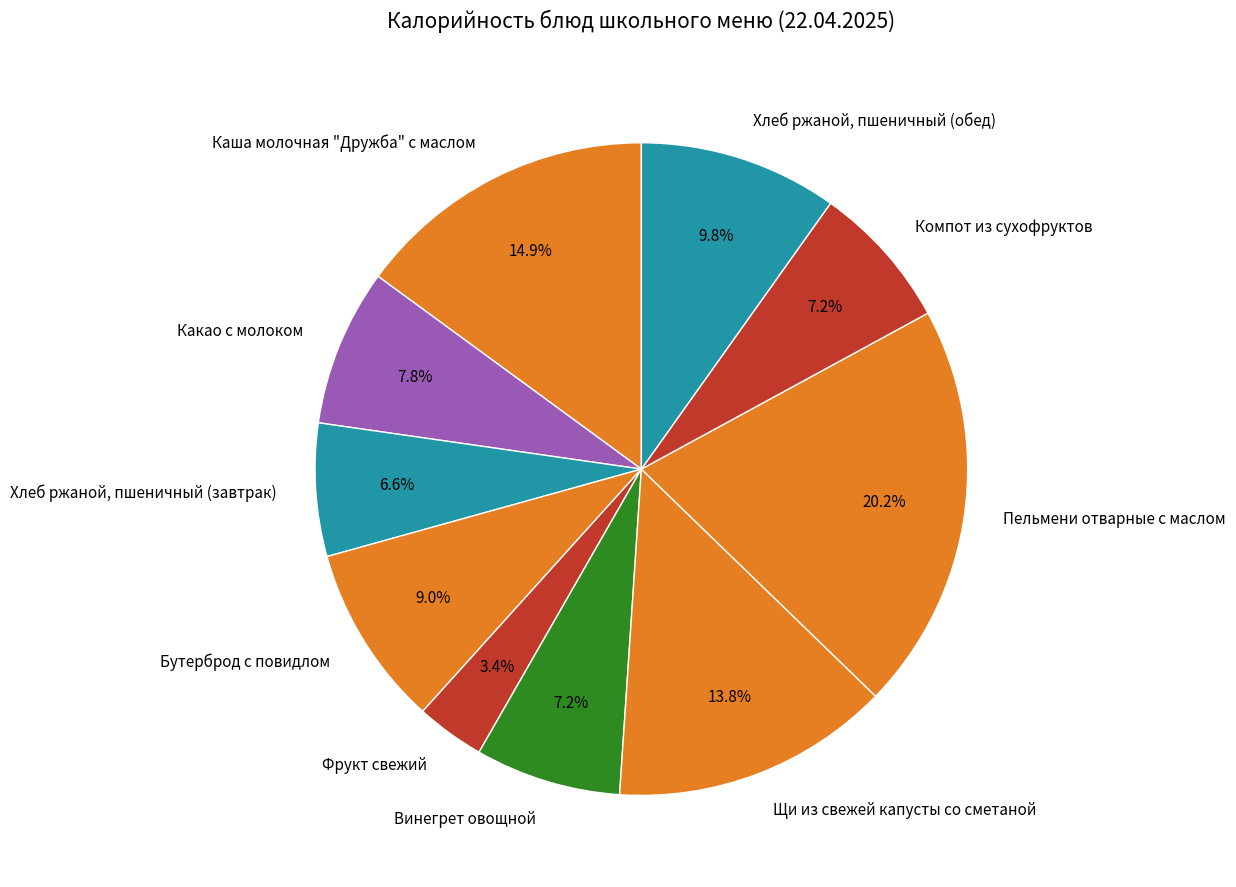

Combined, do Фрукт свежий and Какао с молоком account for over 50%?

No